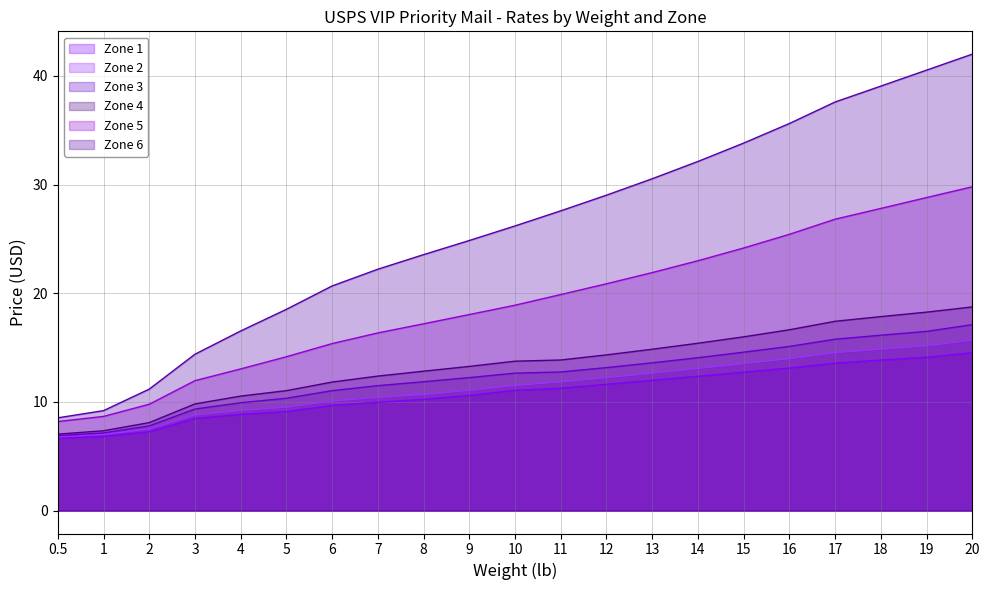

What position from the right is 17?

4